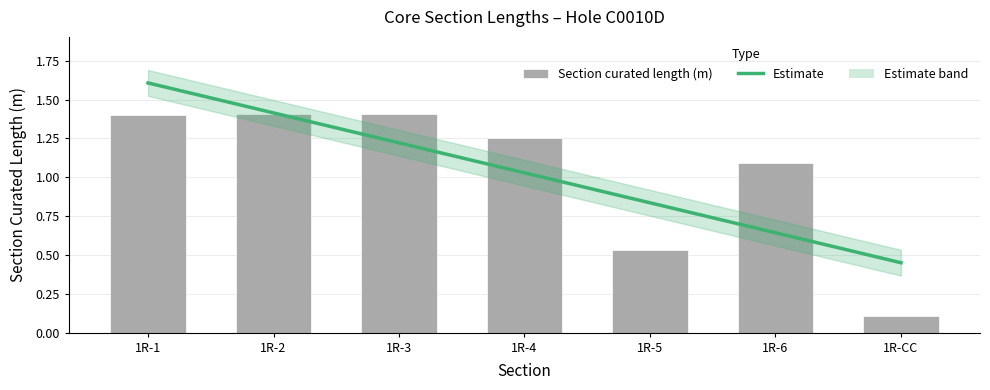

Which label corresponds to the smallest value in the chart?

1R-CC